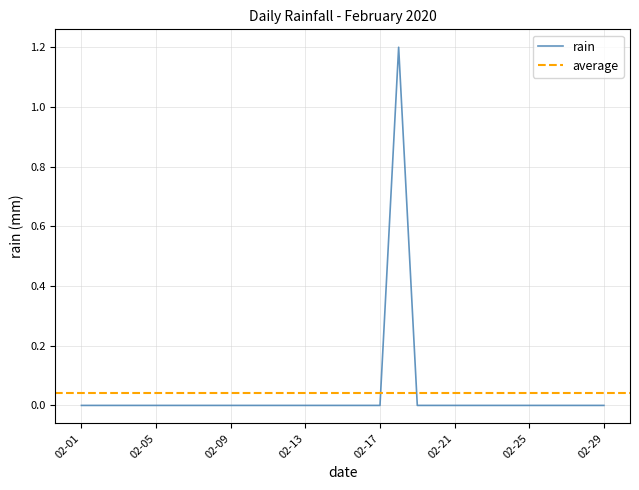

Between 02-03 and 02-10, which is larger?

02-03